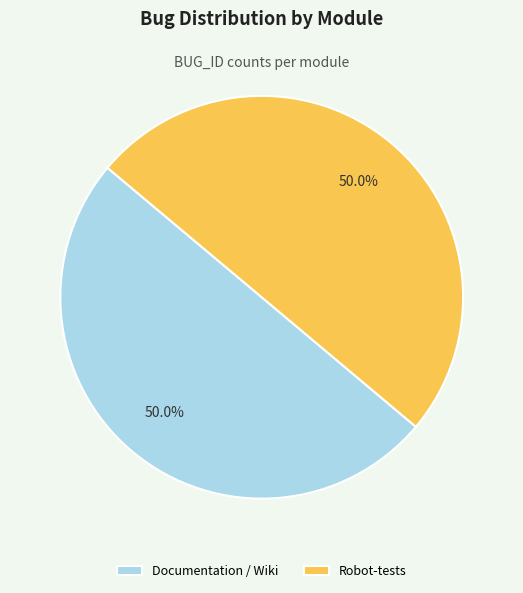

Approximately how many times larger is the value at Robot-tests compared to Documentation / Wiki?

1.0